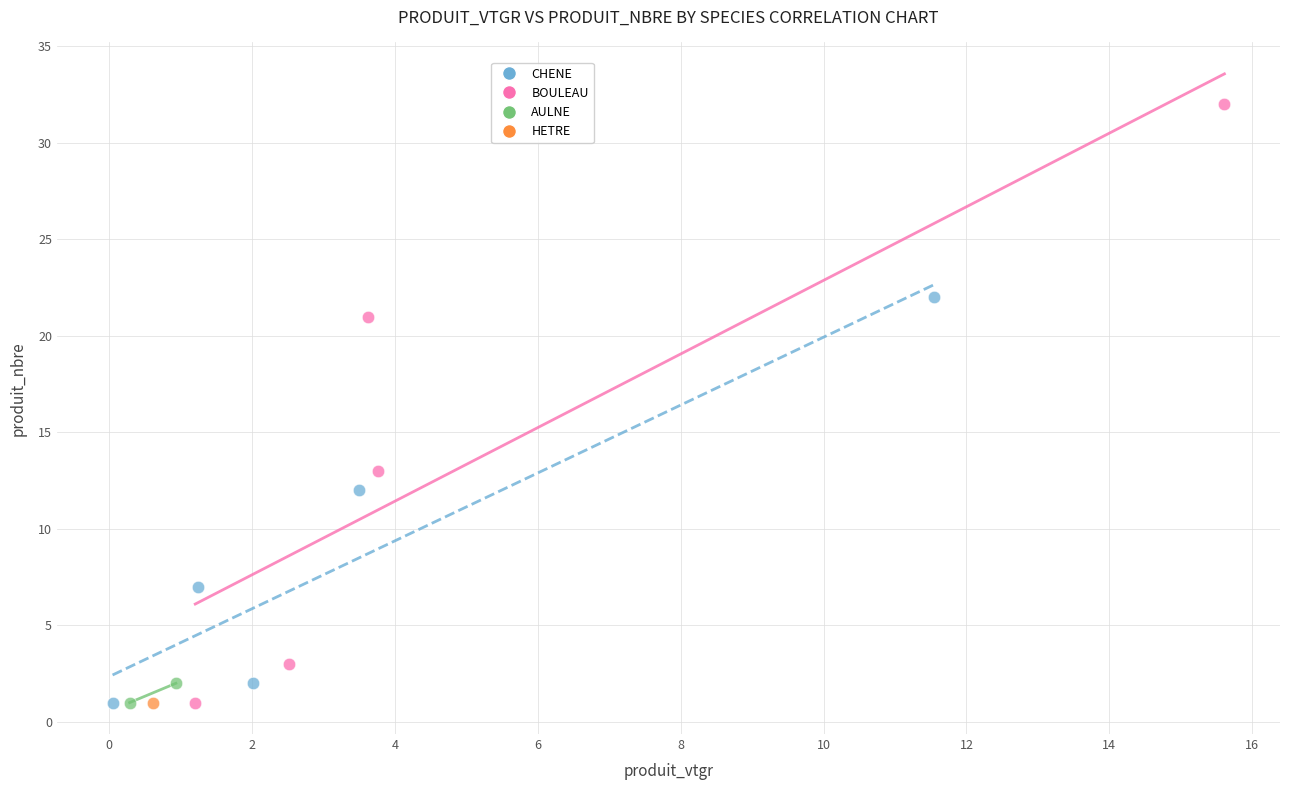

What are all the series names shown in the legend?

CHENE, BOULEAU, AULNE, HETRE